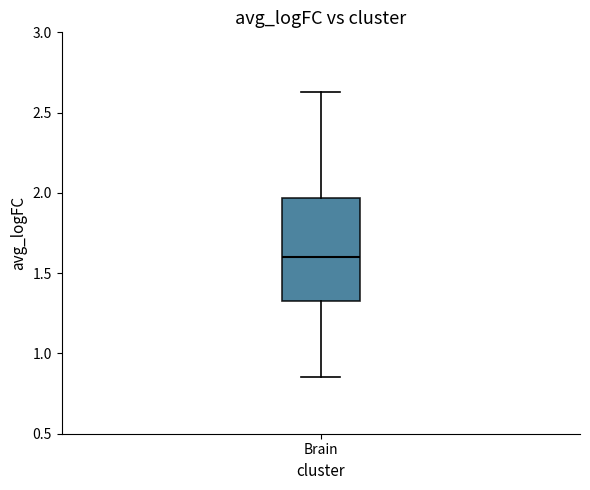

Where does the lower whisker of the box for Brain end on the y-axis? The values are not printed on the chart, so give them approximately, as read against the axis.

0.85